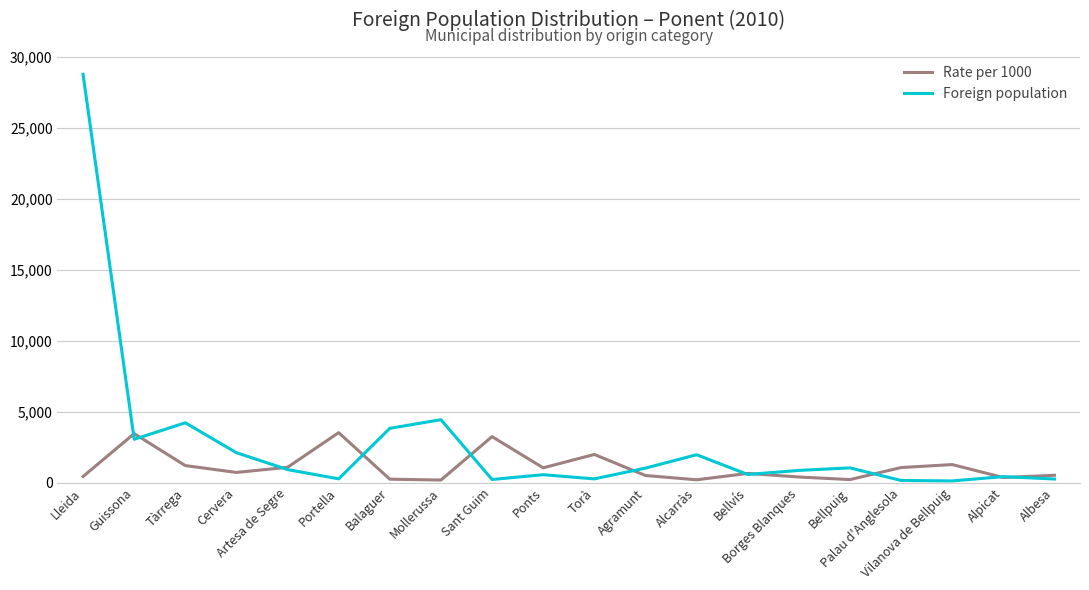

What is the difference between the maximum and second lowest values in the Foreign population series?

28647